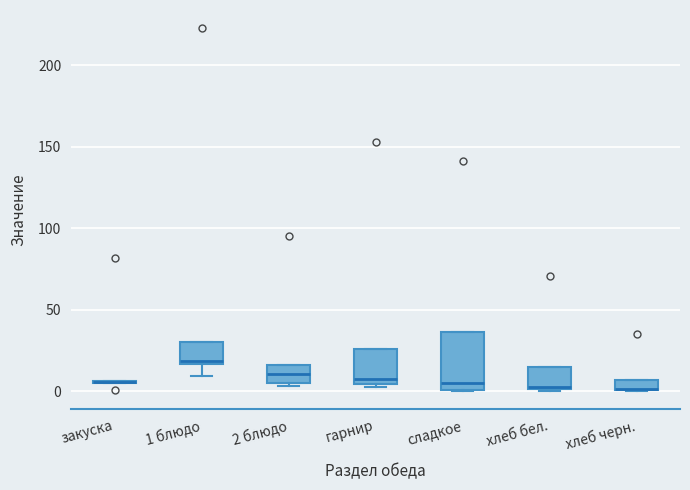

Where is the upper edge of the box for хлеб бел. on the y-axis? The values are not printed on the chart, so give them approximately, as read against the axis.

15